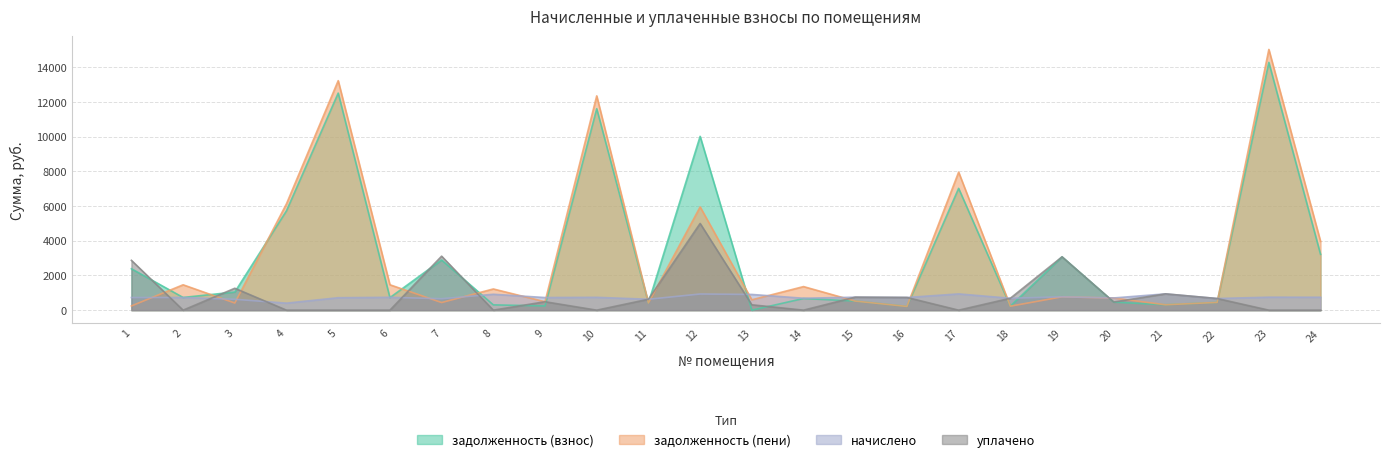

List the series in order of their peak value, highest first.

задолженность (пени), задолженность (взнос), уплачено, начислено